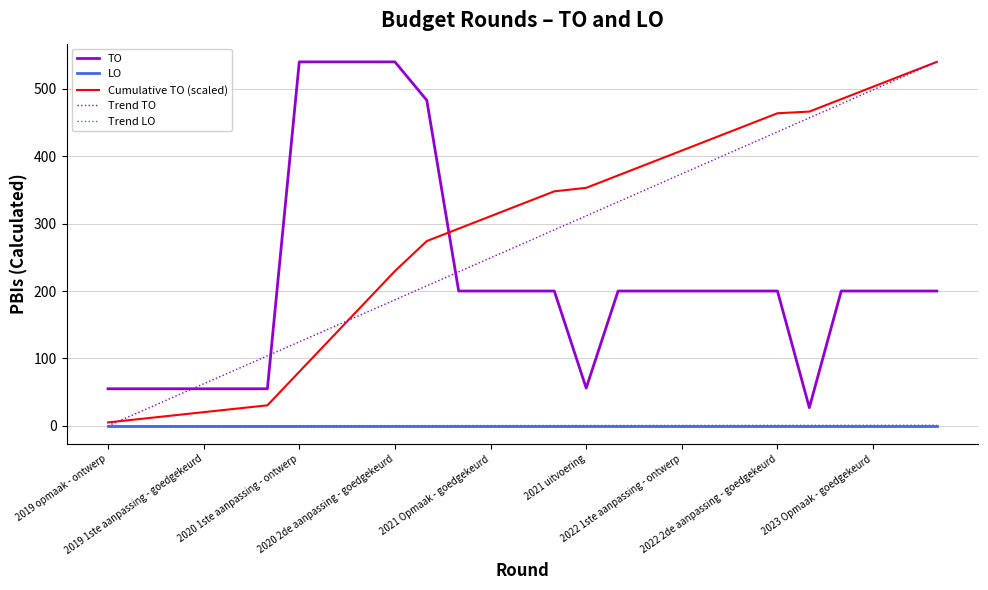

What is the highest value of the Trend TO series?

540.0